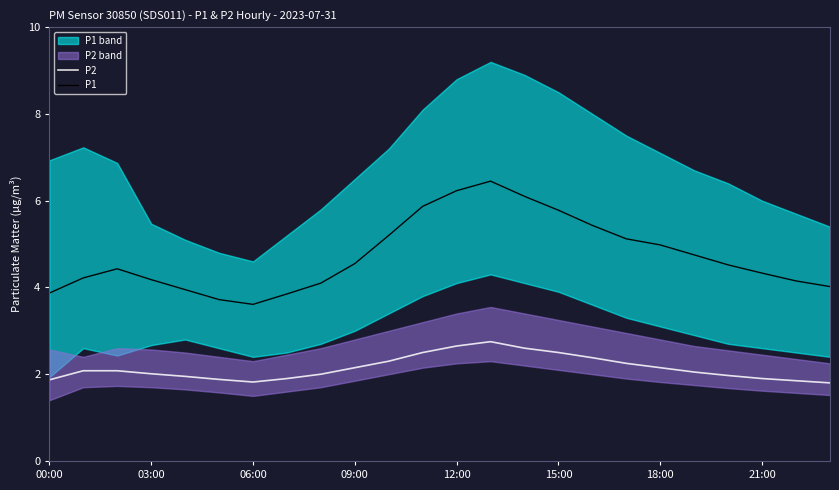

What are all the series names shown in the legend?

P2, P1